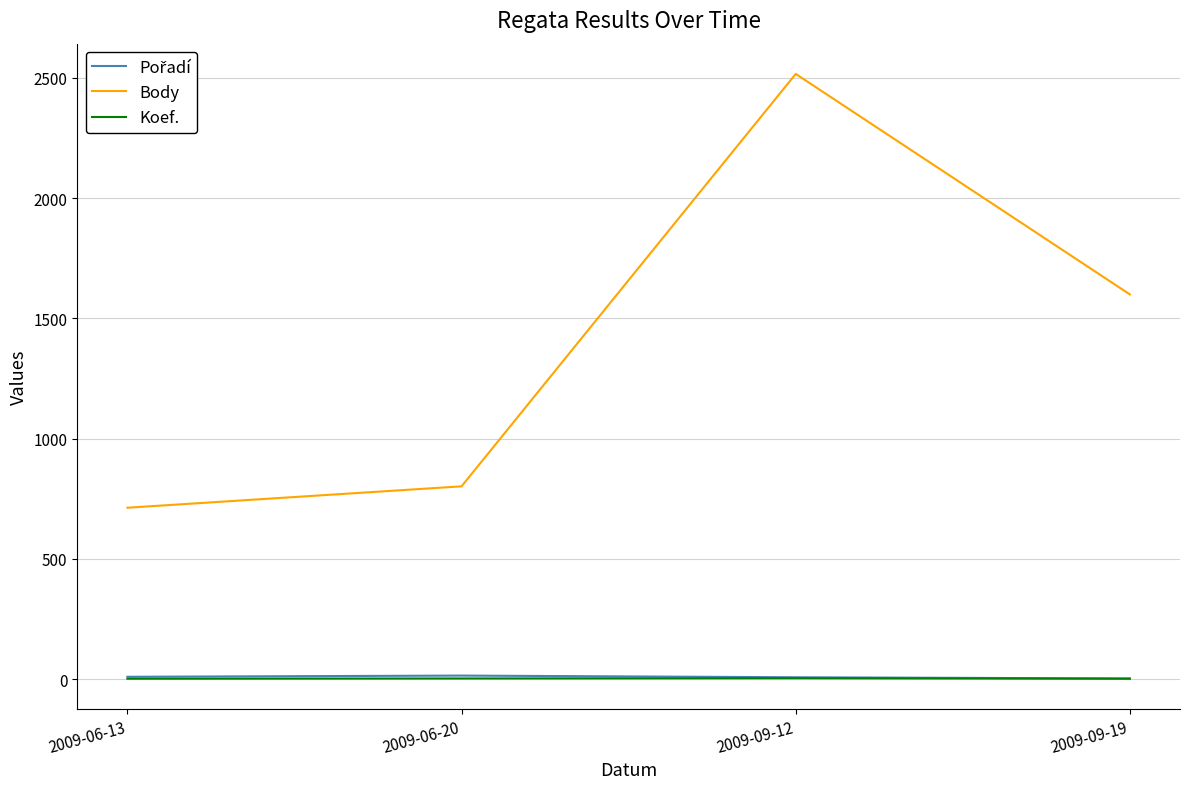

True or false: Body and Koef. cross at least once.

False